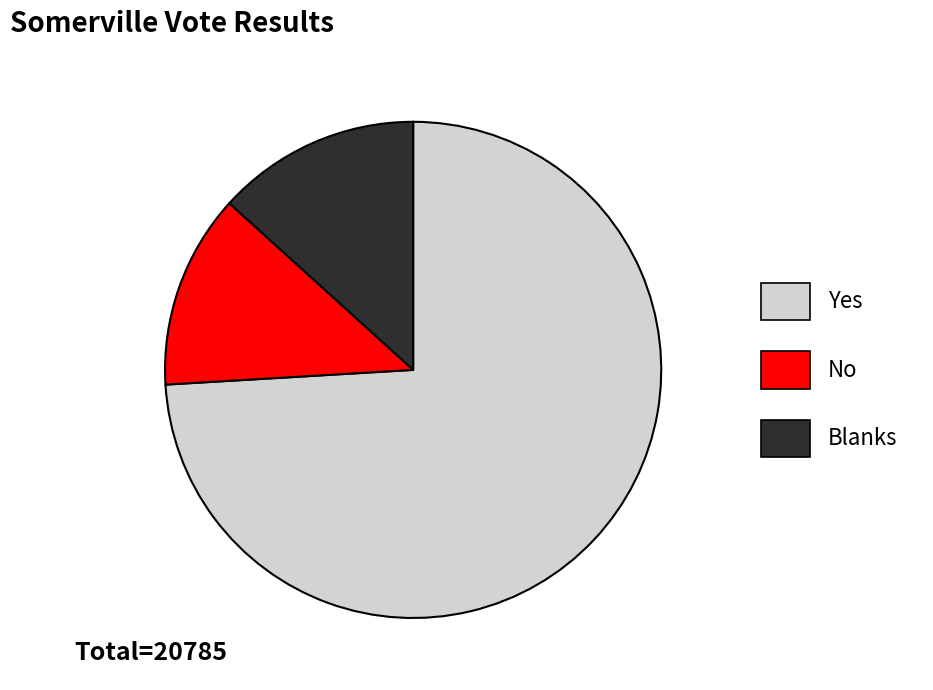

Does Blanks represent more than half of the total?

No